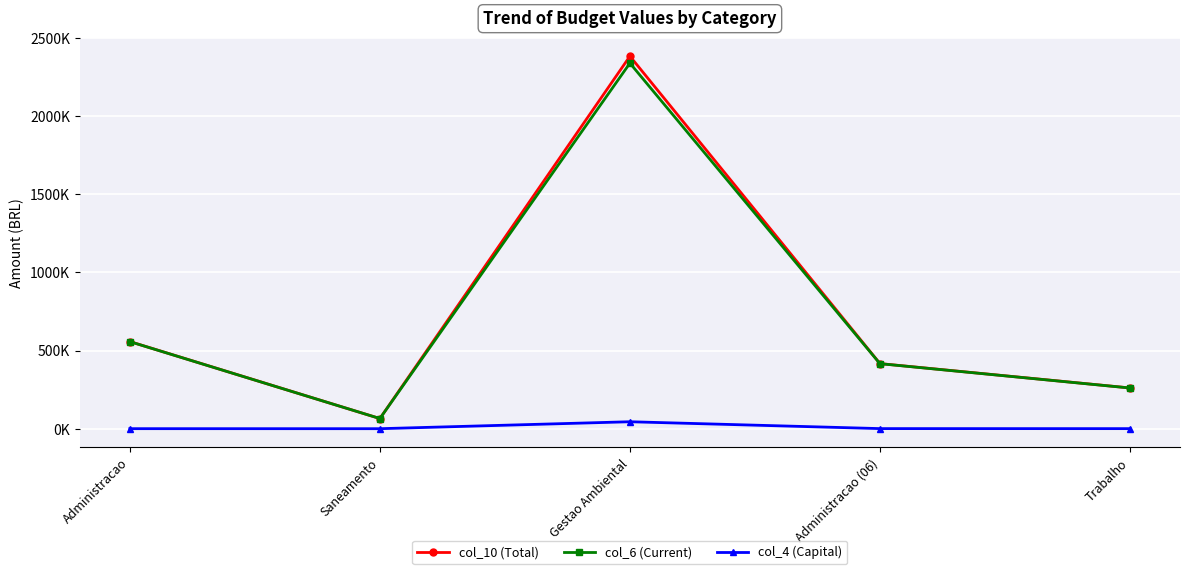

Does the chart have visible grid lines?

Yes